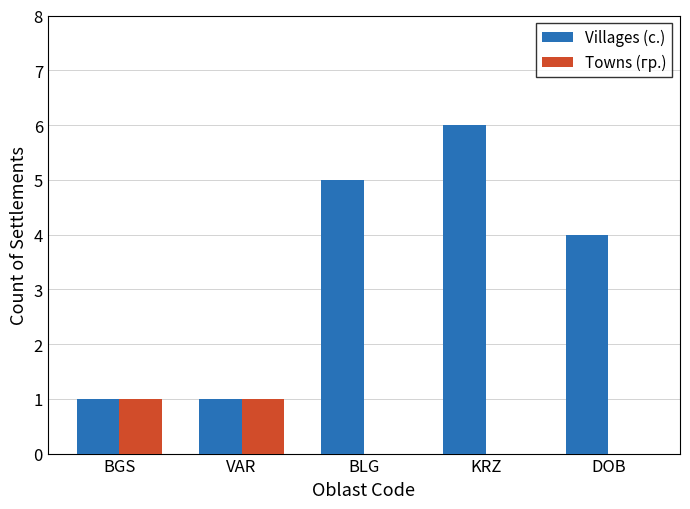

Is it true that Towns (гр.) equals -1 at DOB?

False